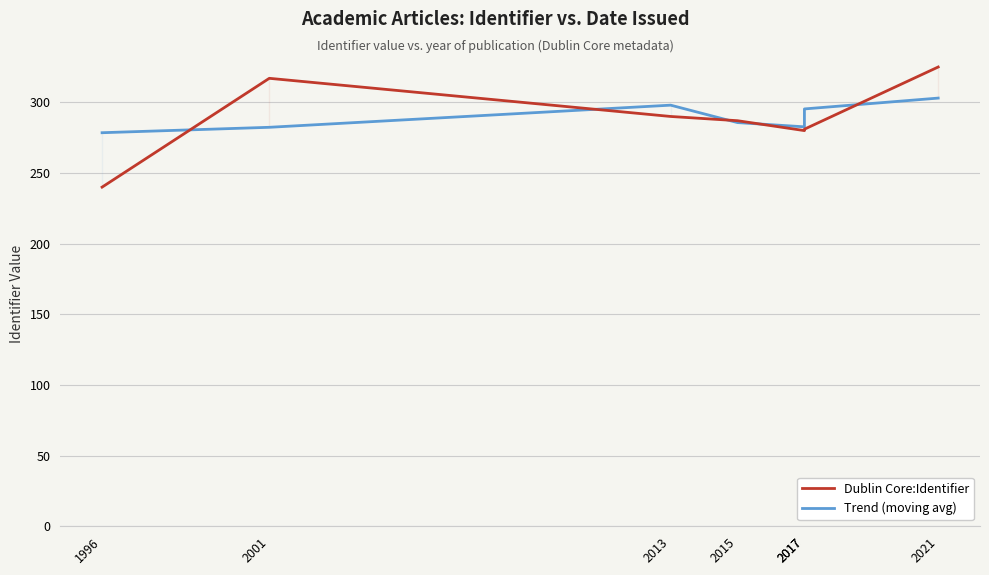

What is the difference between the maximum and minimum values in the Dublin Core:Identifier series?

85.0